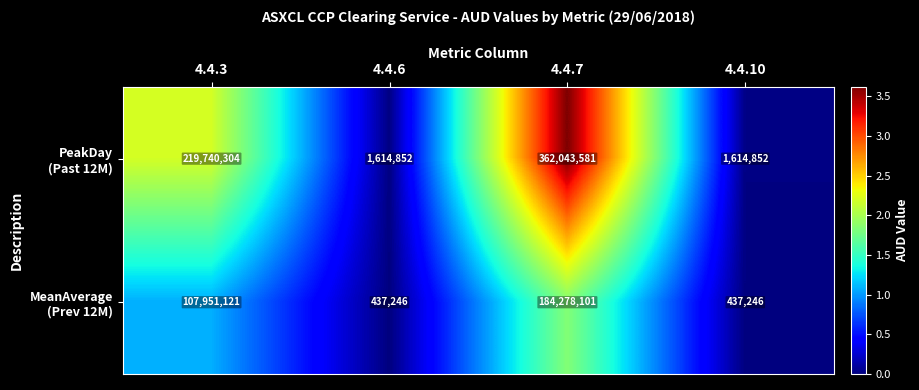

At which category is the sum across all series the highest?

4.4.7